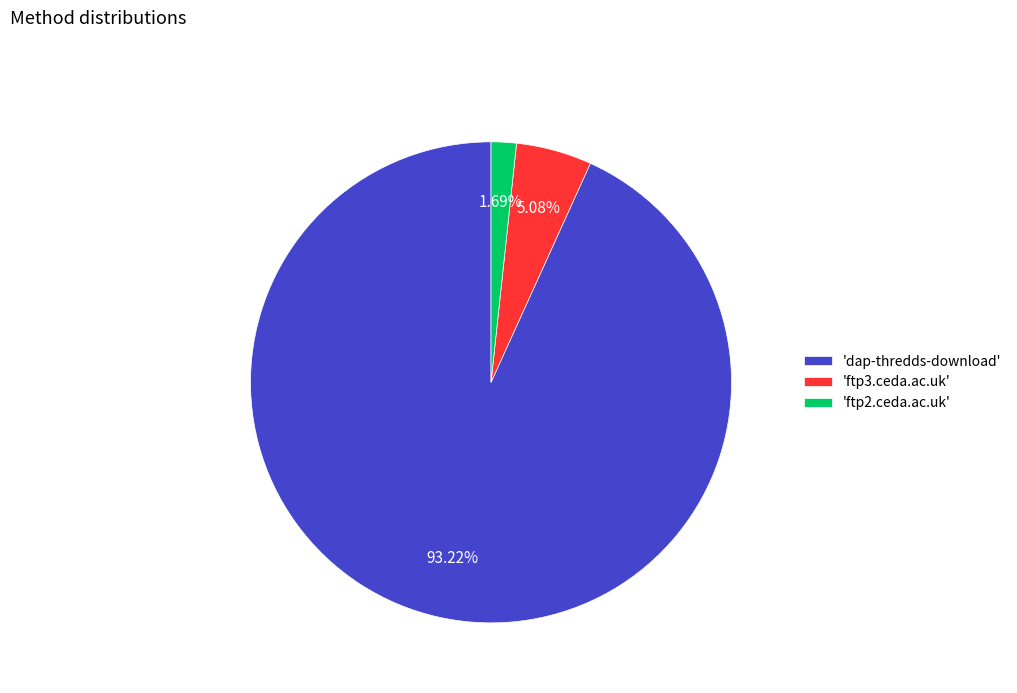

Which slice is the smallest?

'ftp2.ceda.ac.uk'